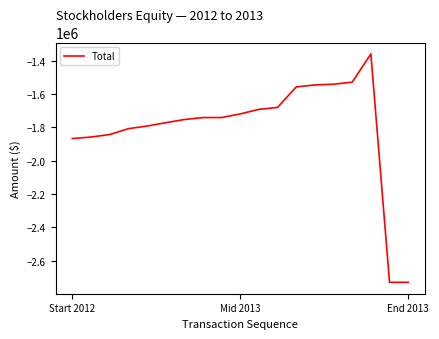

What is the smallest value displayed?

-2729721